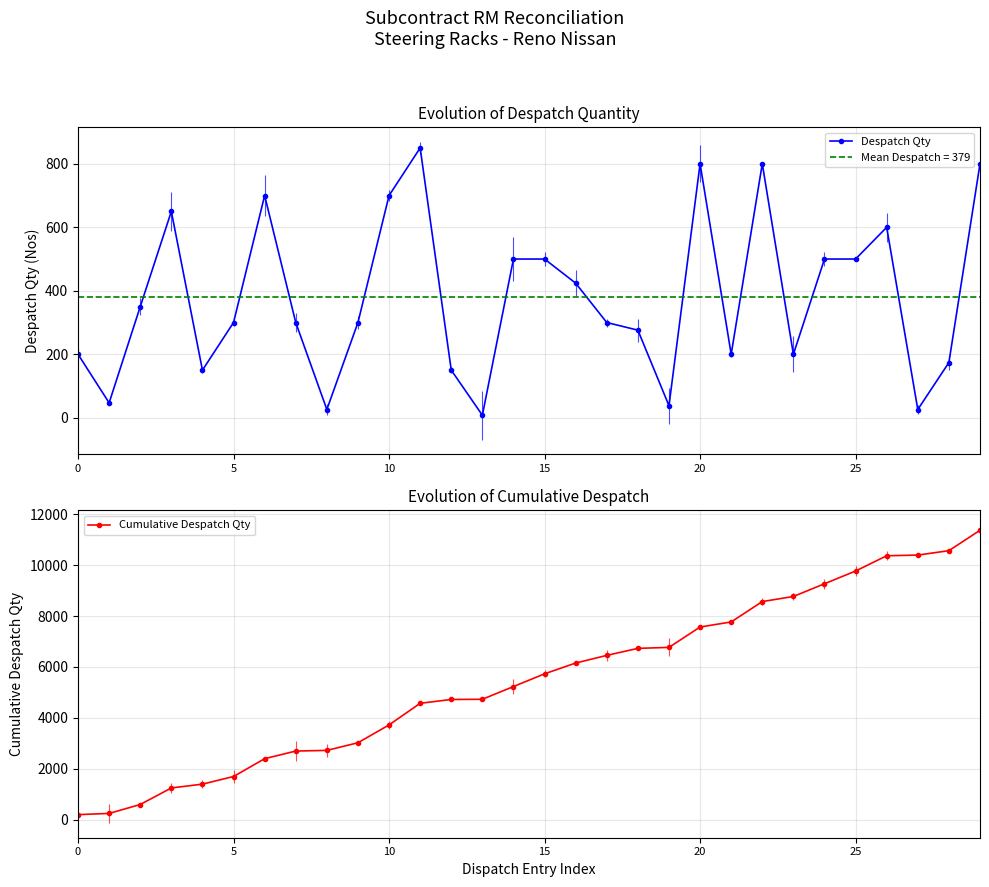

What is the label of the 15th point from the right?

15